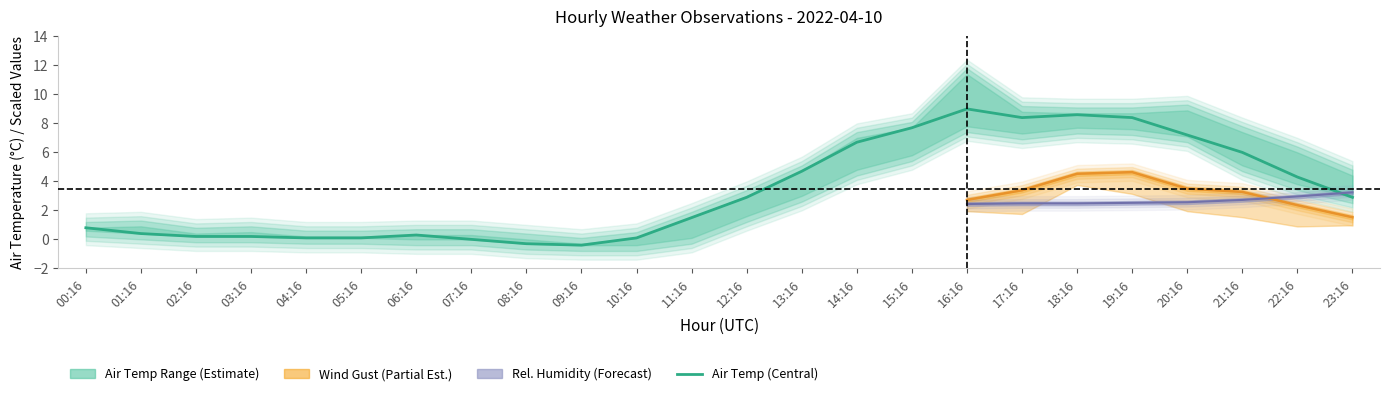

What is the difference between the values at 06:16 and 01:16?

0.1